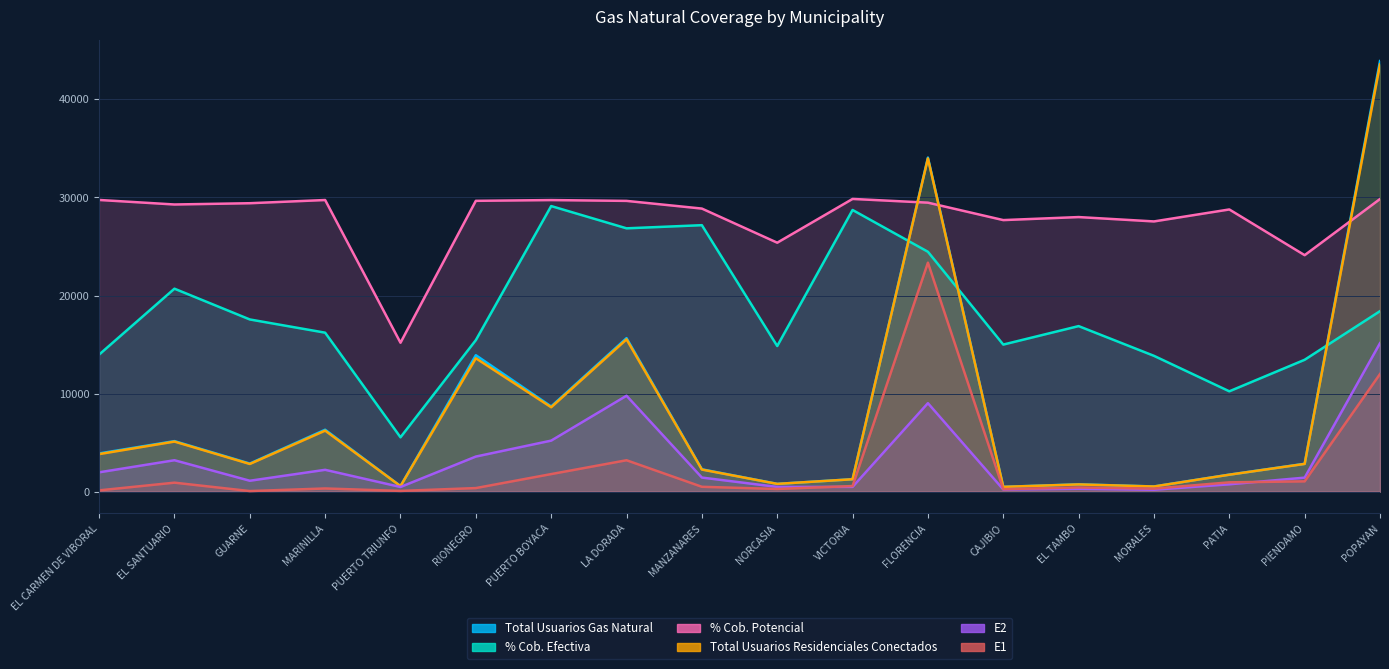

Which series has the largest total across all categories?

% Cob. Potencial